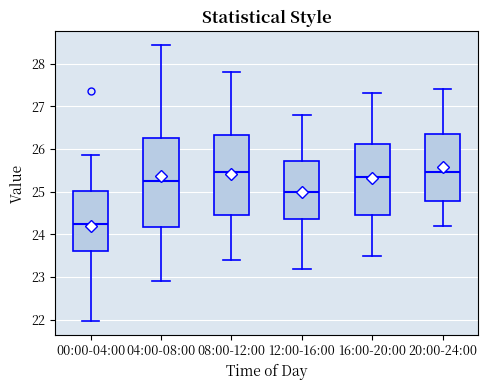

Reading left to right, read every box against the y-axis: the position of its median line, the range the box covers, and the ends of its whiskers. The values are not printed on the chart, so give them approximately, as read against the axis.

00:00-04:00: median 24.2, box 23.6 to 25.0, whiskers 22.0 to 25.9
04:00-08:00: median 25.3, box 24.2 to 26.3, whiskers 22.9 to 28.4
08:00-12:00: median 25.5, box 24.5 to 26.3, whiskers 23.4 to 27.8
12:00-16:00: median 25.0, box 24.4 to 25.7, whiskers 23.2 to 26.8
16:00-20:00: median 25.4, box 24.5 to 26.1, whiskers 23.5 to 27.3
20:00-24:00: median 25.5, box 24.8 to 26.4, whiskers 24.2 to 27.4